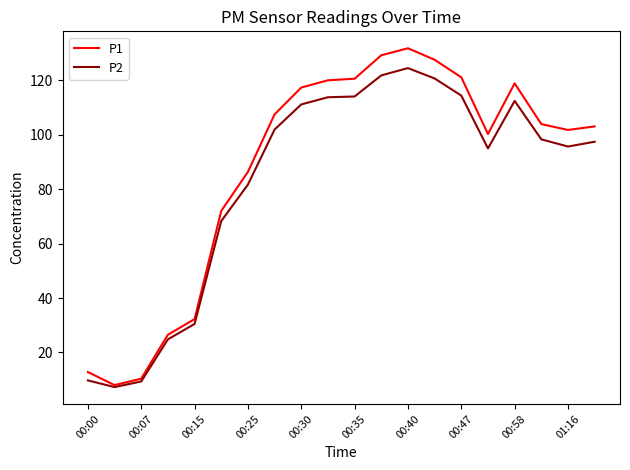

What is the difference between the maximum and second lowest values in the P2 series?

115.2